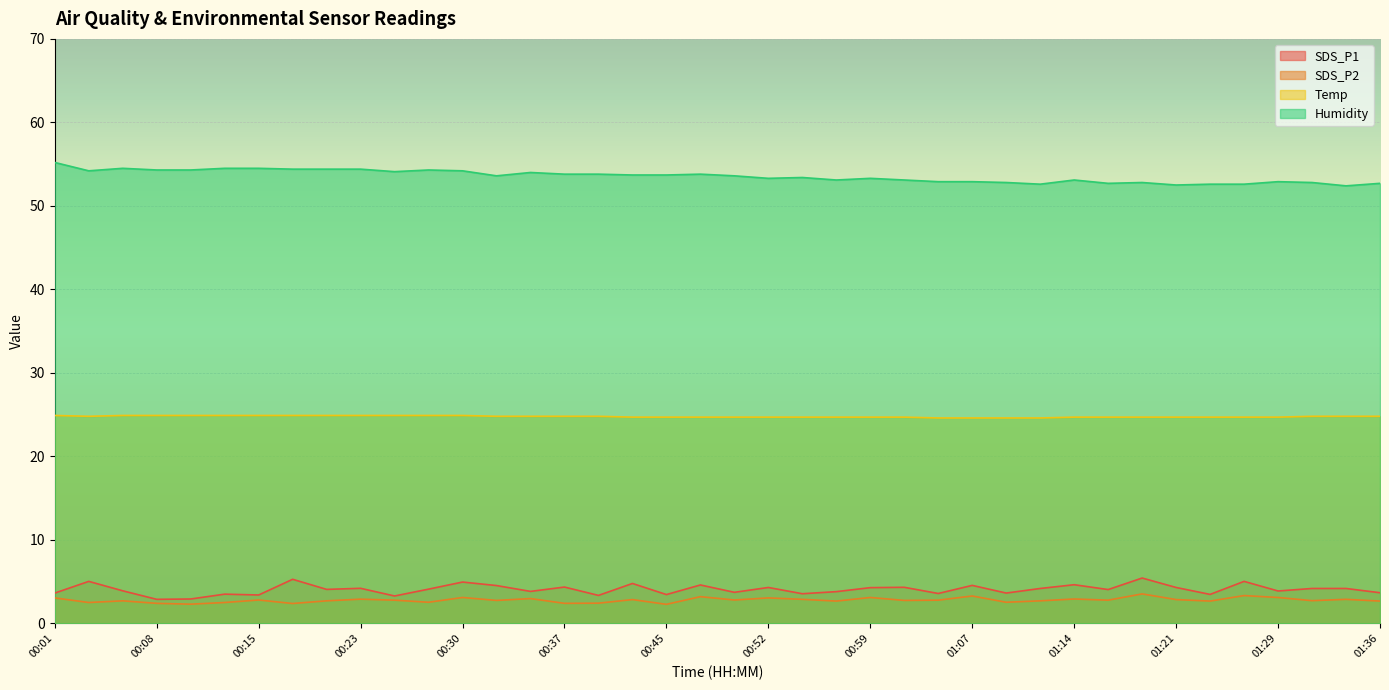

Is the value of SDS_P1 at 00:25 greater than the value of Humidity at 01:33?

No